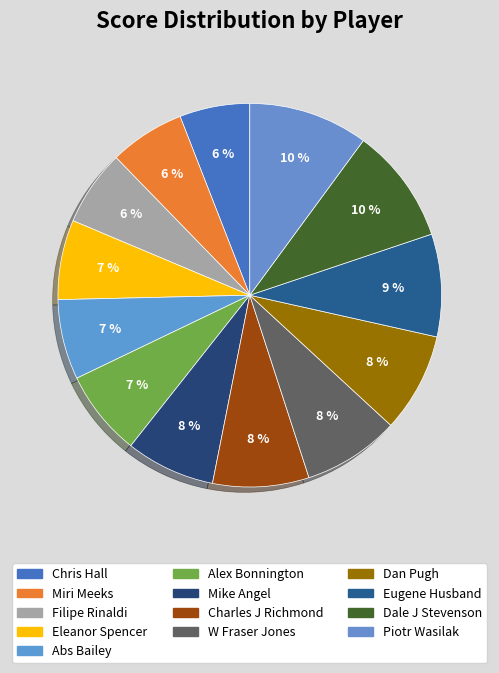

Which slice is the smallest?

Chris Hall